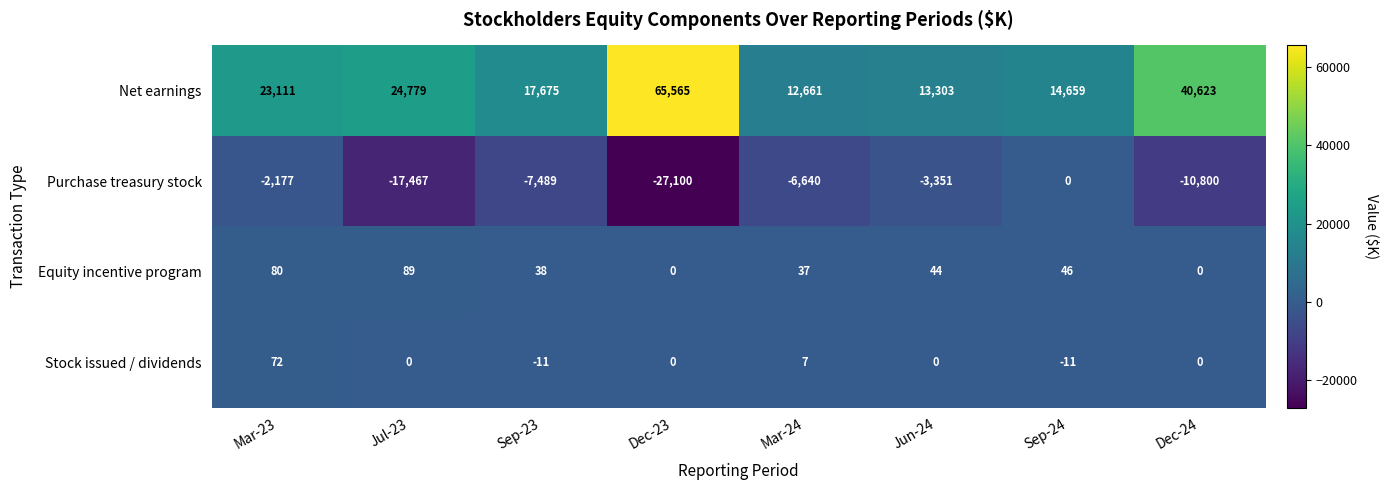

What is the total value across all series at Dec-24?

29823